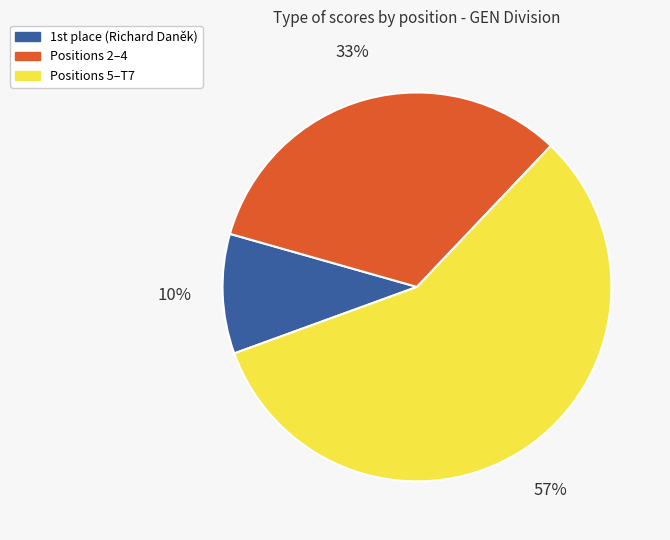

Count the number of slices in the pie.

3